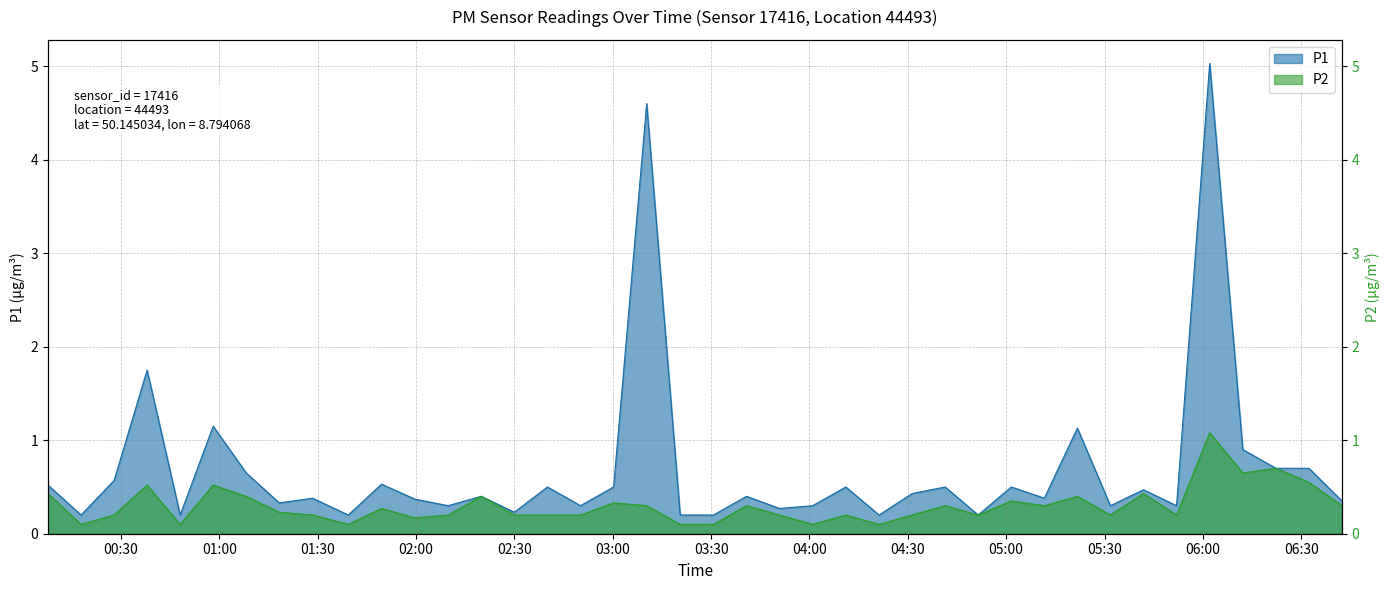

What is the value of the P2 point at the 17th from the left?

0.2